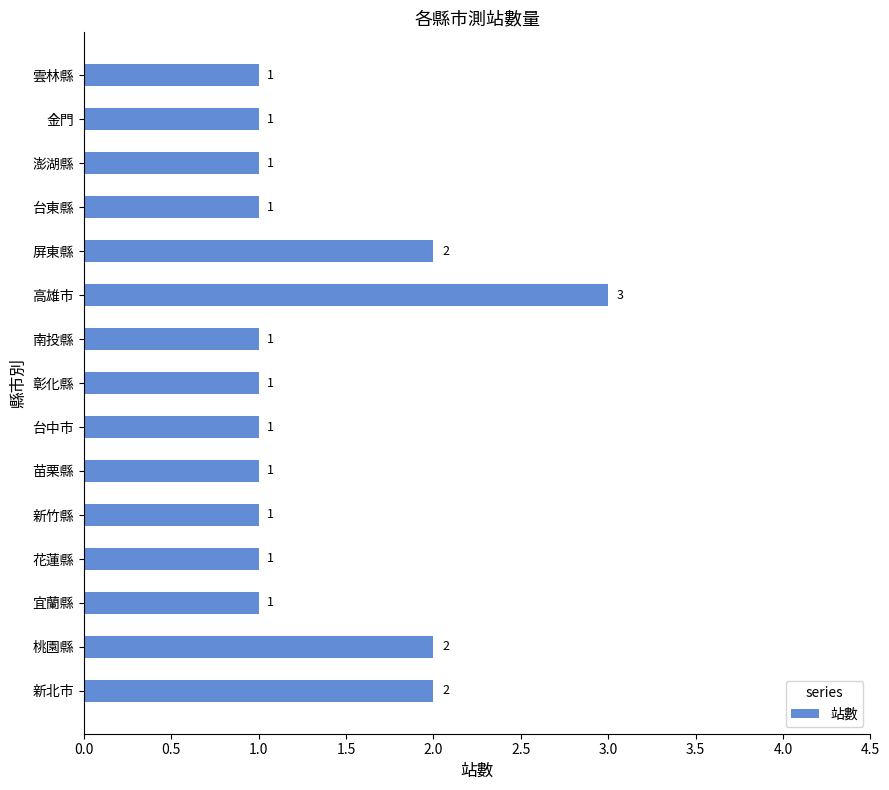

What is the sum of the values at 屏東縣 and 台東縣?

3